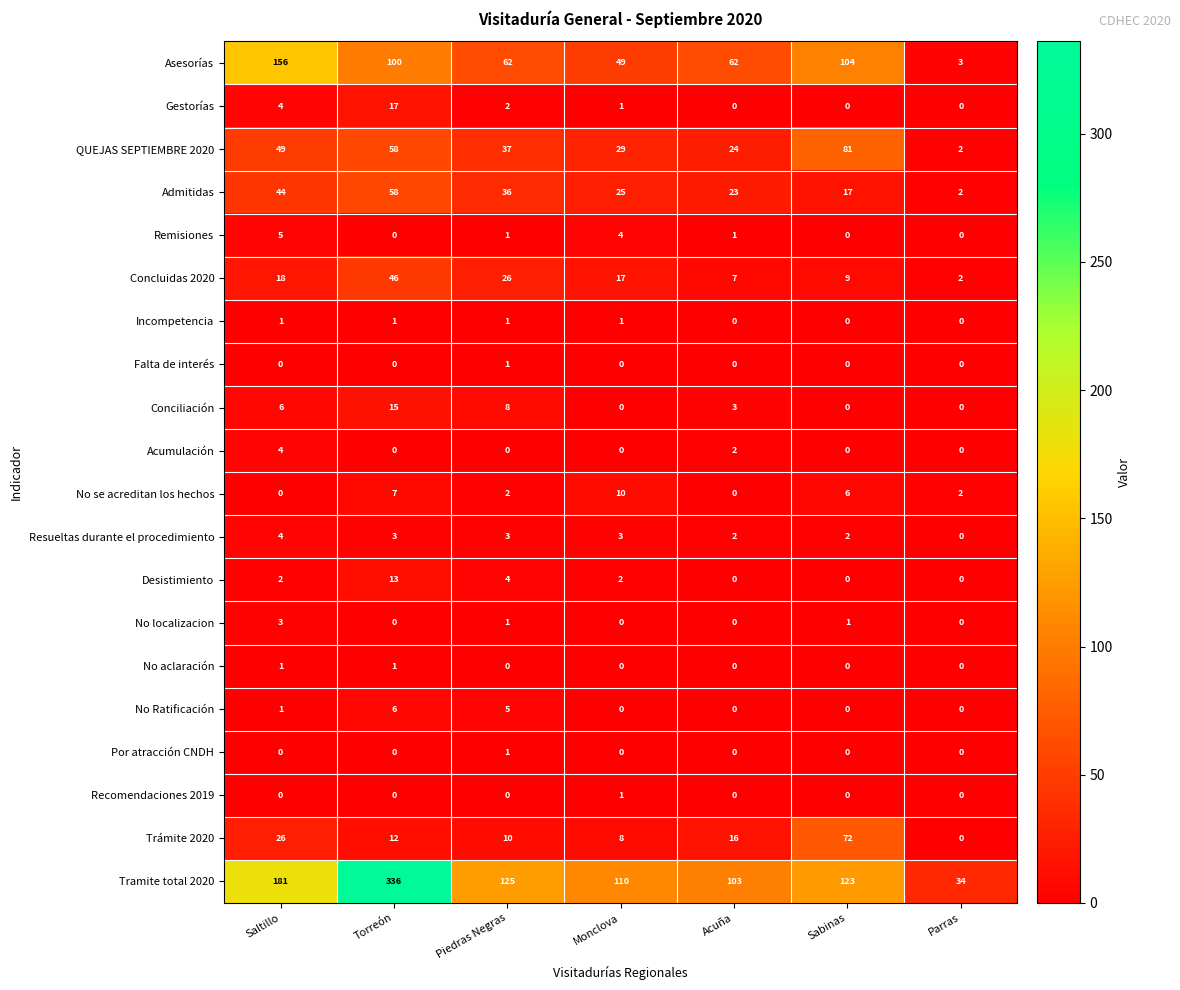

Between Monclova and Sabinas, which series saw the biggest shift?

Trámite 2020